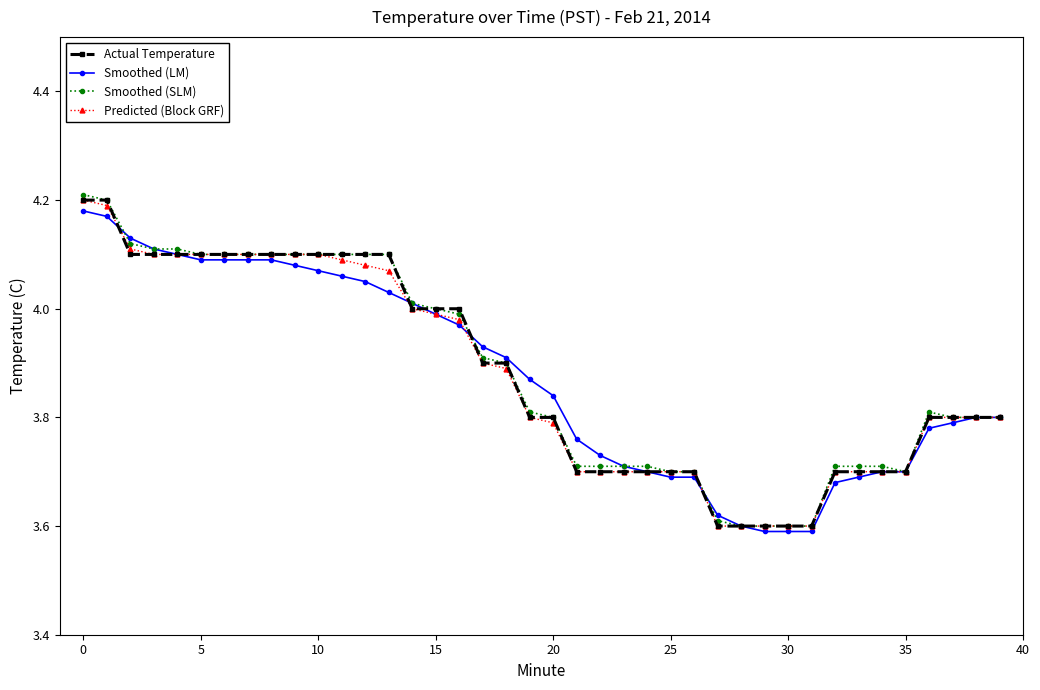

At how many categories does at least one series exceed 3?

40